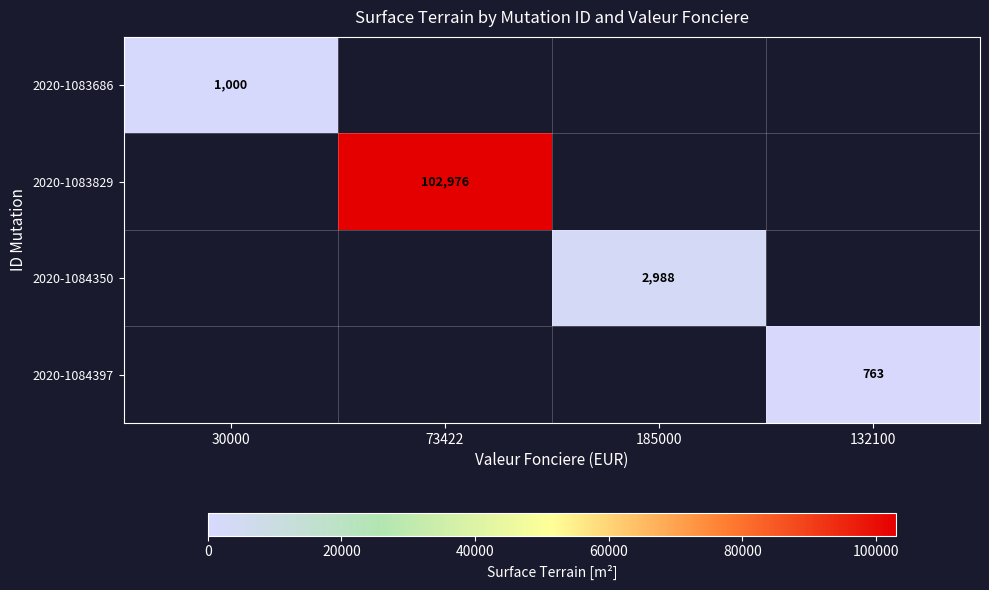

Is it true that 2020-1083686 equals 1000 at 30000?

True